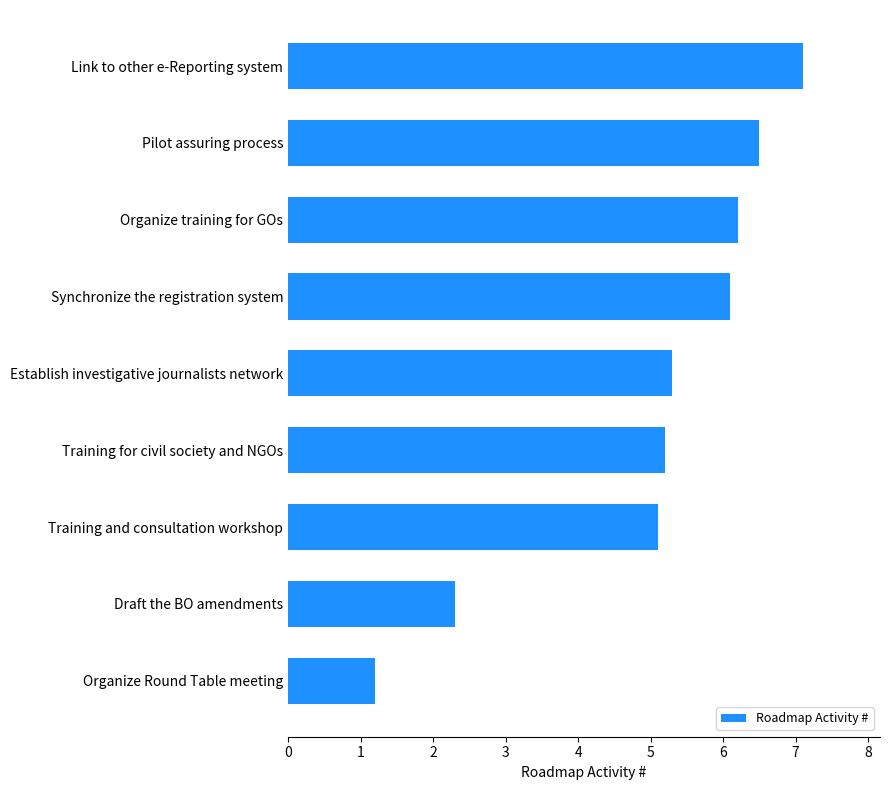

Are the bars grouped side by side (vs. stacked)?

No